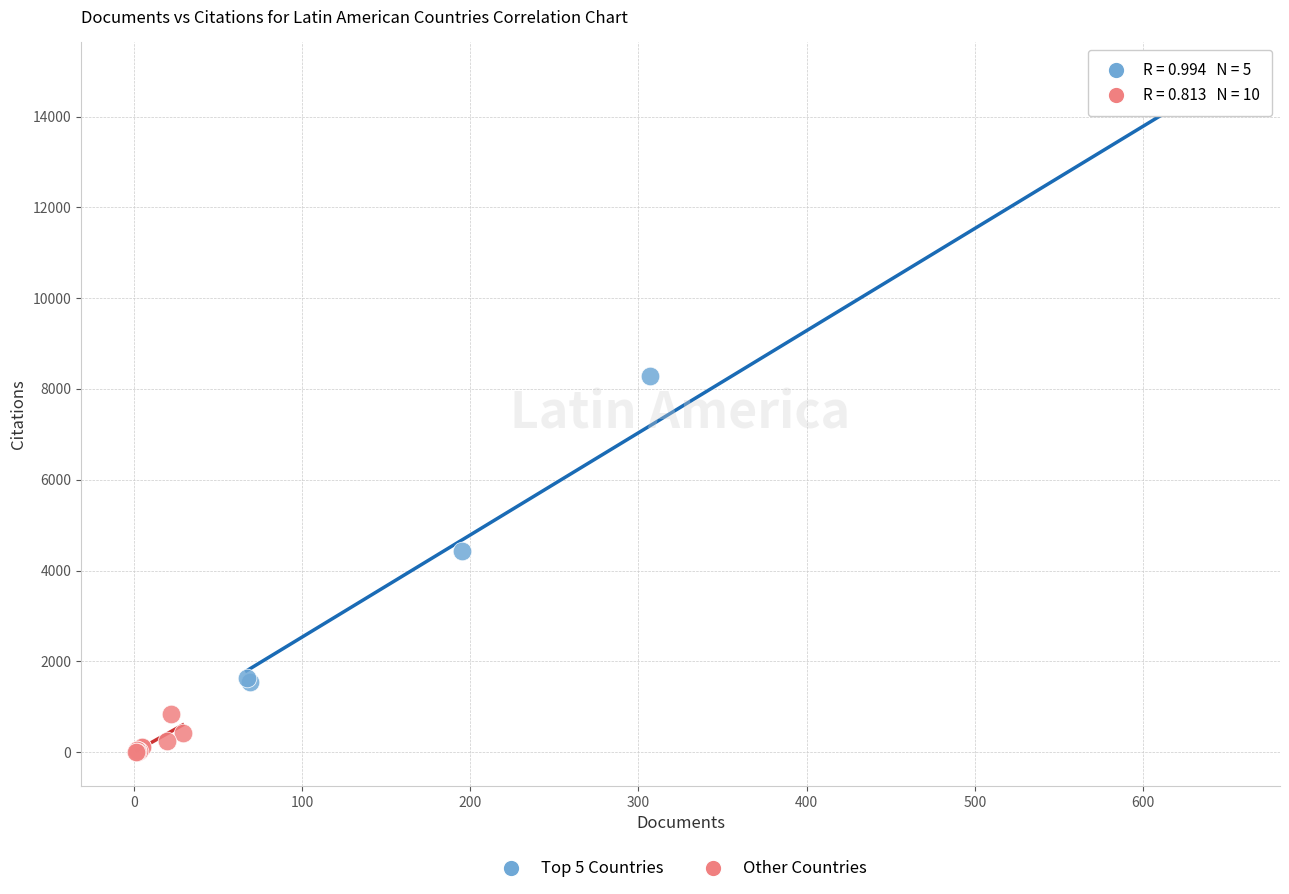

Which series has the largest Y range (max minus min)?

Top 5 Countries